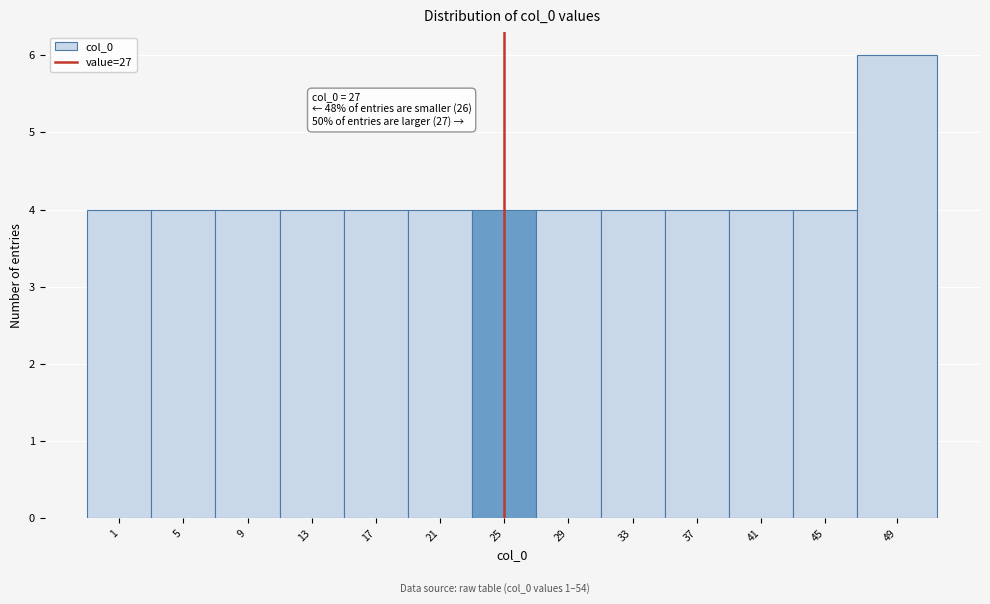

Reading left to right, what are all the values shown in this chart?

1=4	5=4	9=4	13=4	17=4	21=4	25=4	29=4	33=4	37=4	41=4	45=4	49=6